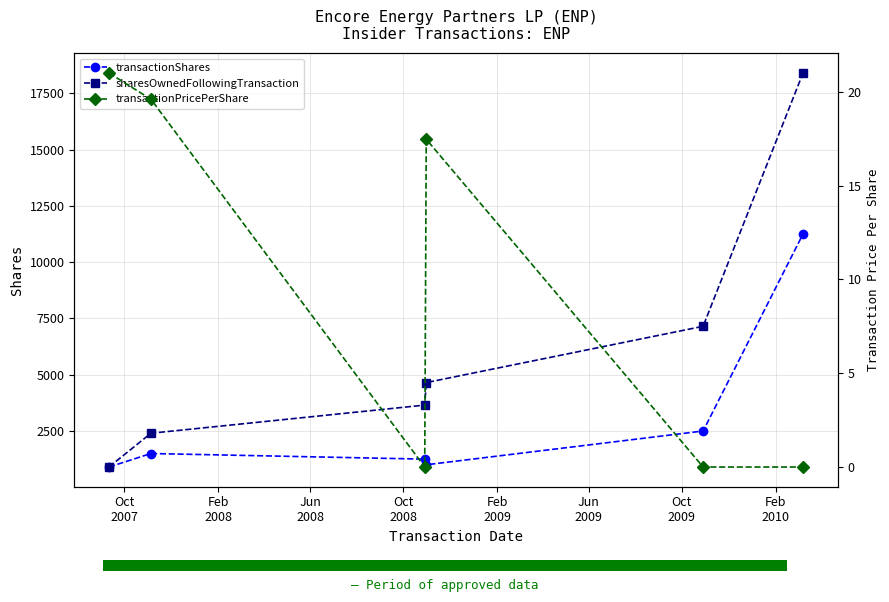

What is the value of the sharesOwnedFollowingTransaction point at the 4th from the left?

4650